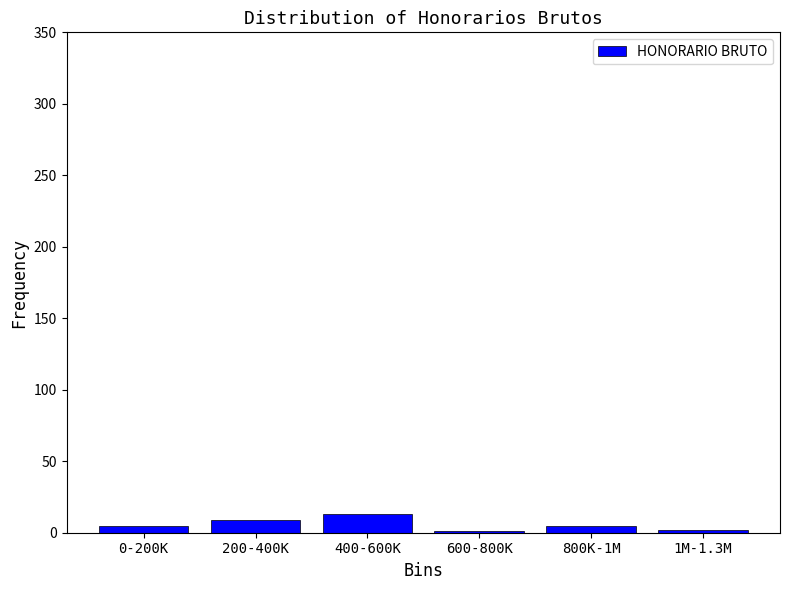

The chart shows a value of 9 at 200-400K. True or false?

True